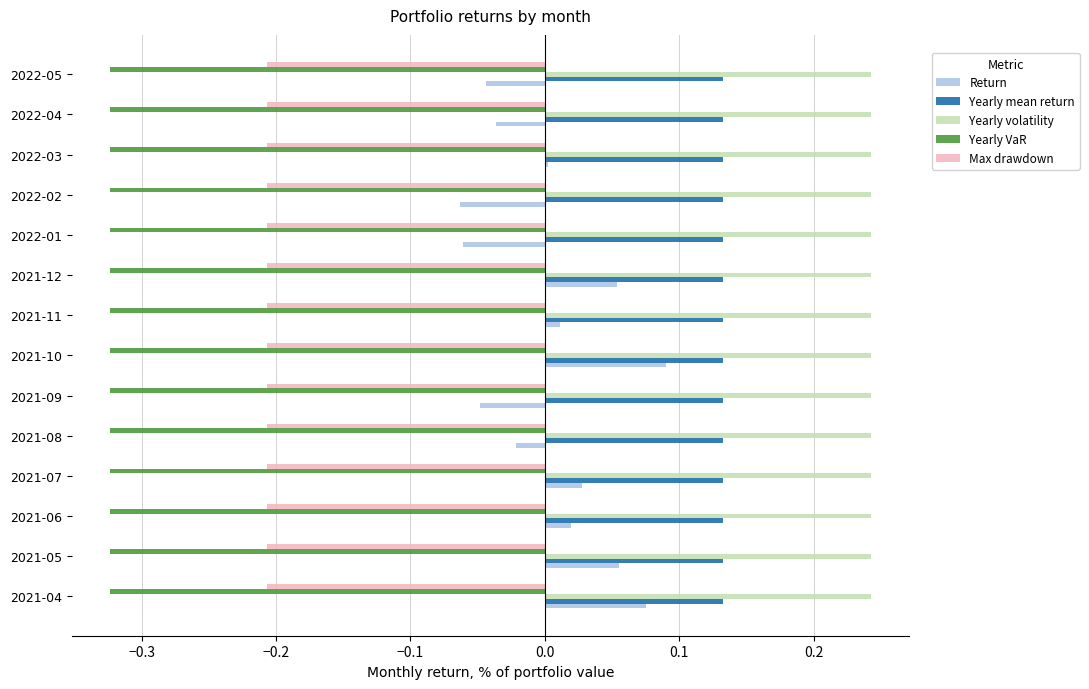

The Yearly VaR series shows -0.5 at 2021-07. True or false?

False